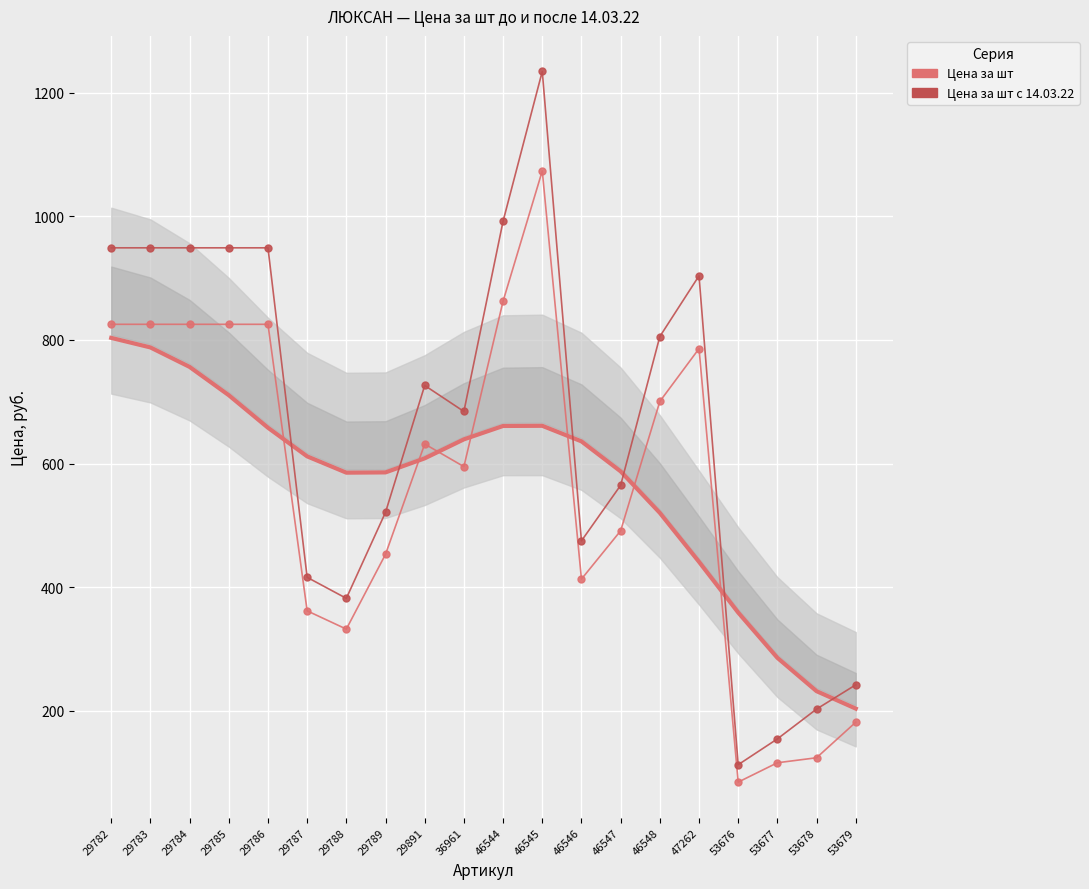

At which category does the chart reach its peak across all series?

46545